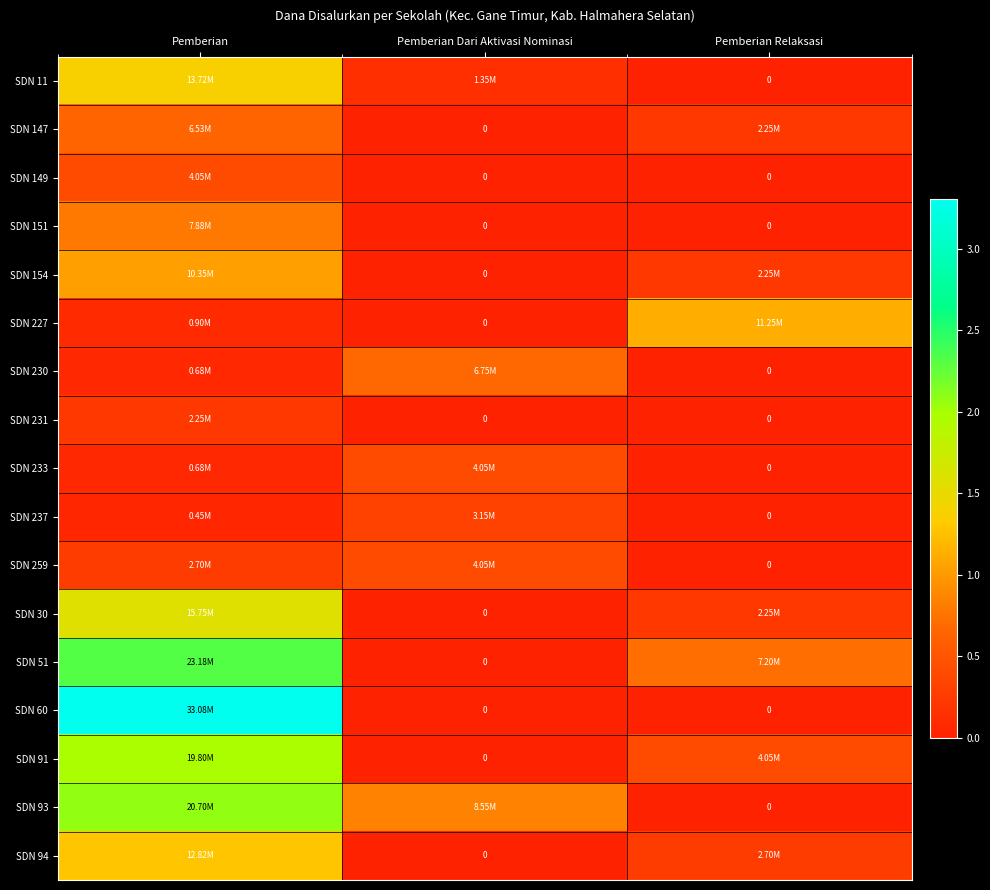

What is the spread (max minus min) of values at Pemberian Dari Aktivasi Nominasi?

8550000